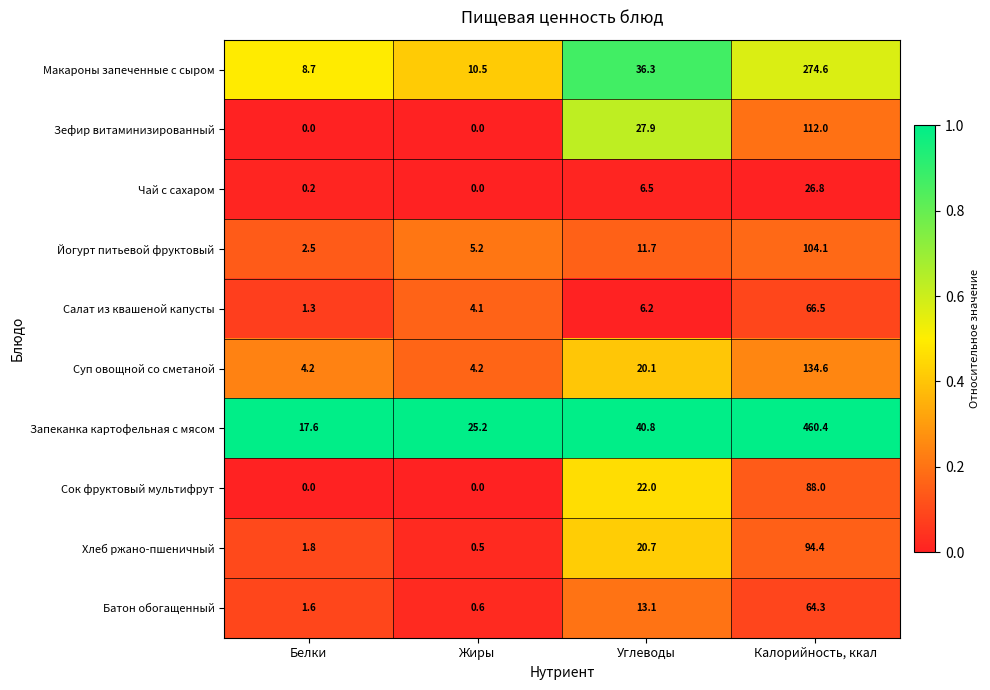

Which label corresponds to the largest value in the chart?

Калорийность, ккал